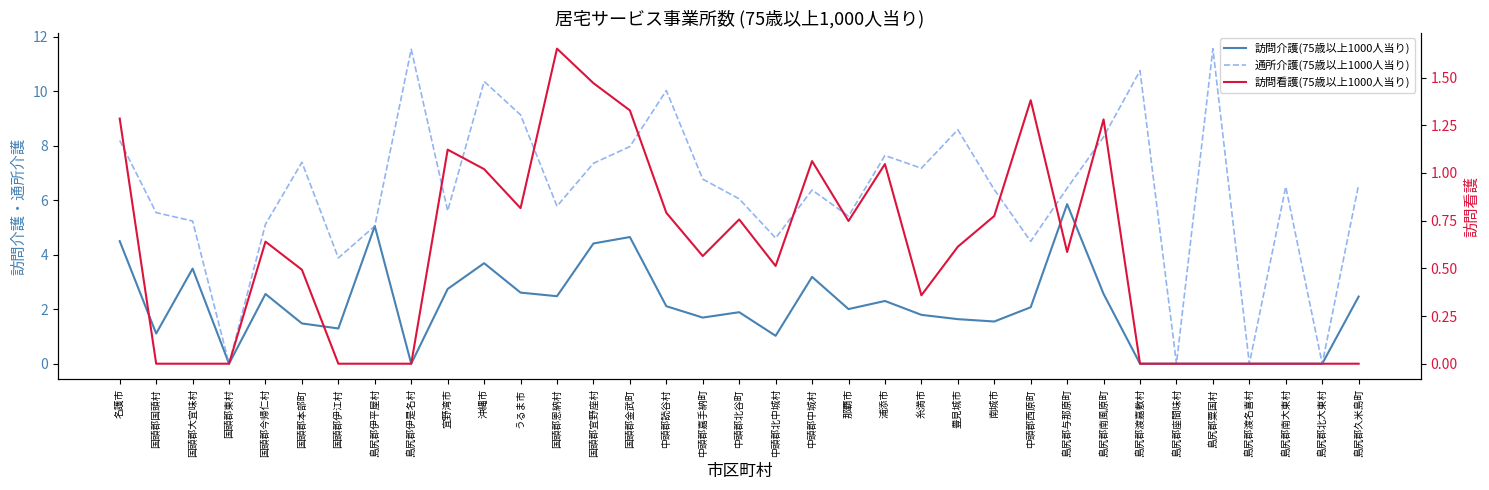

What is the sum of the 訪問介護(75歳以上1000人当り) values at 国頭郡大宜味村 and 国頭郡宜野座村?

7.9